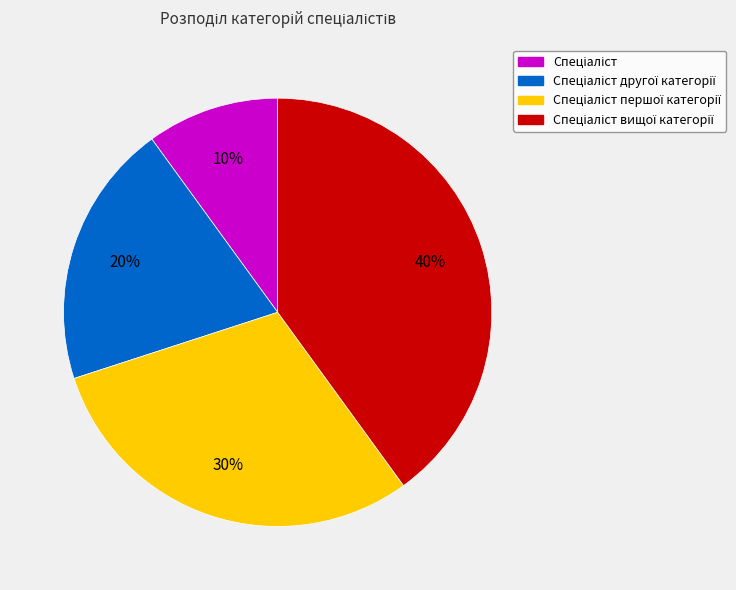

Is there a majority slice in this chart?

No